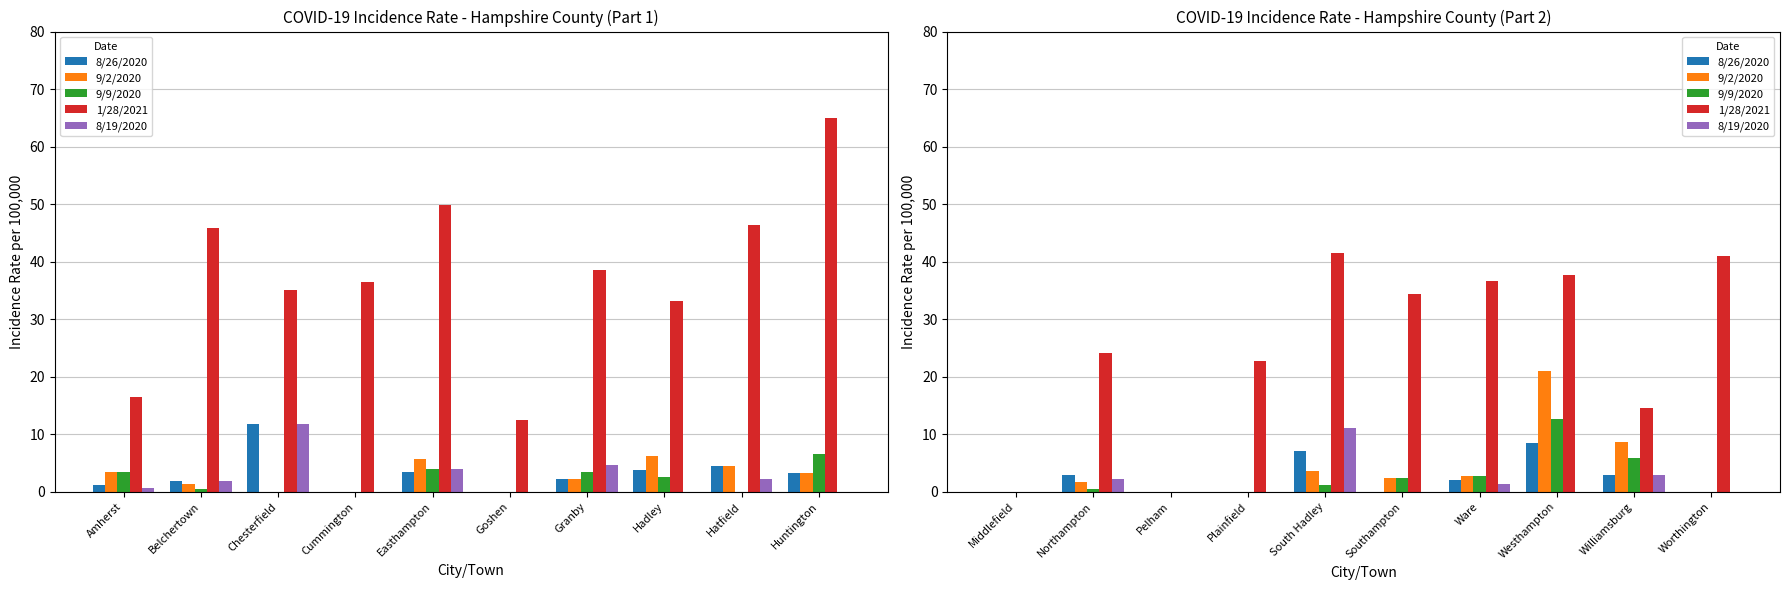

What are all the series names shown in the legend?

8/26/2020, 9/2/2020, 9/9/2020, 1/28/2021, 8/19/2020